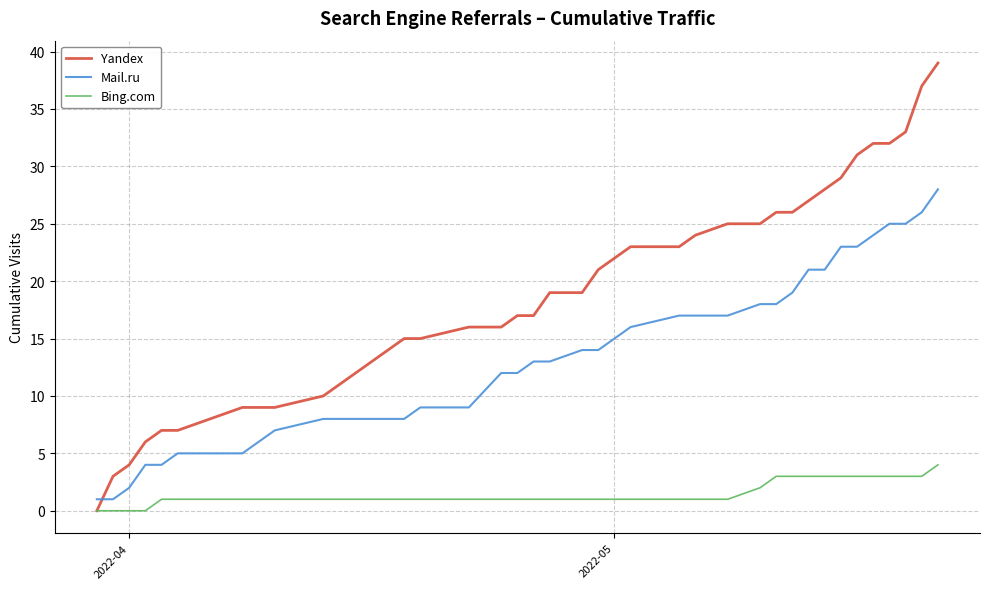

Rank the series by their average value, from lowest to highest.

Bing.com, Mail.ru, Yandex